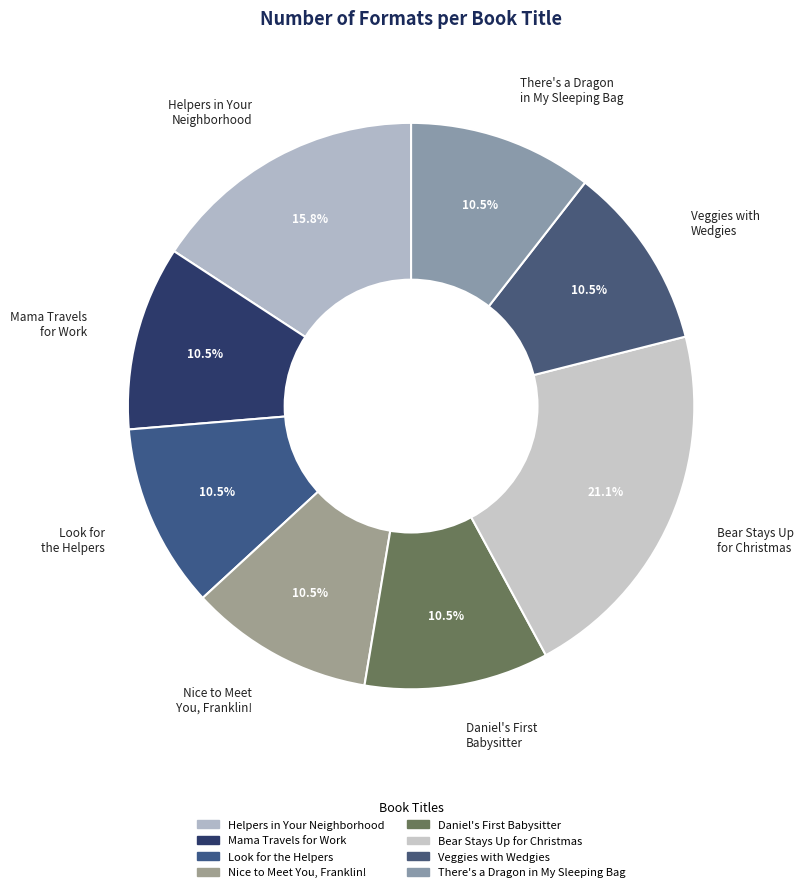

Which slice is the largest?

Bear Stays Up for Christmas